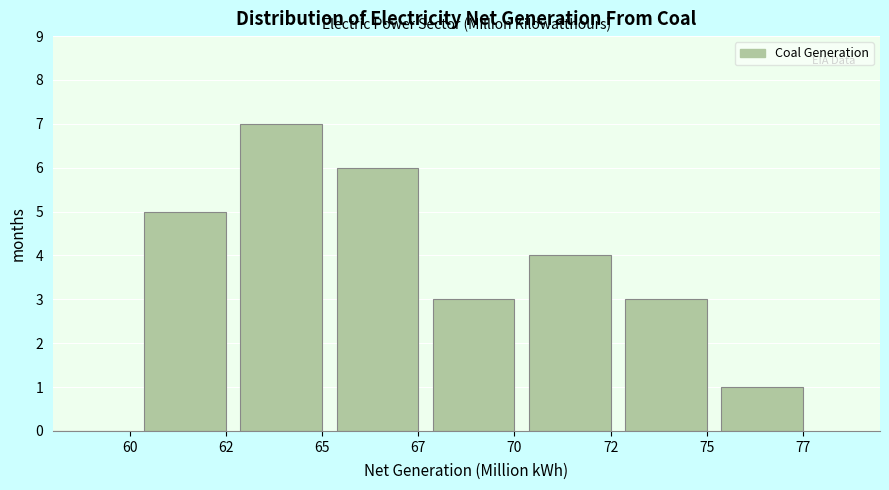

Reading left to right, extract all data points from this chart.

60=0	62=5	65=7	67=6	70=3	72=4	75=3	77=1